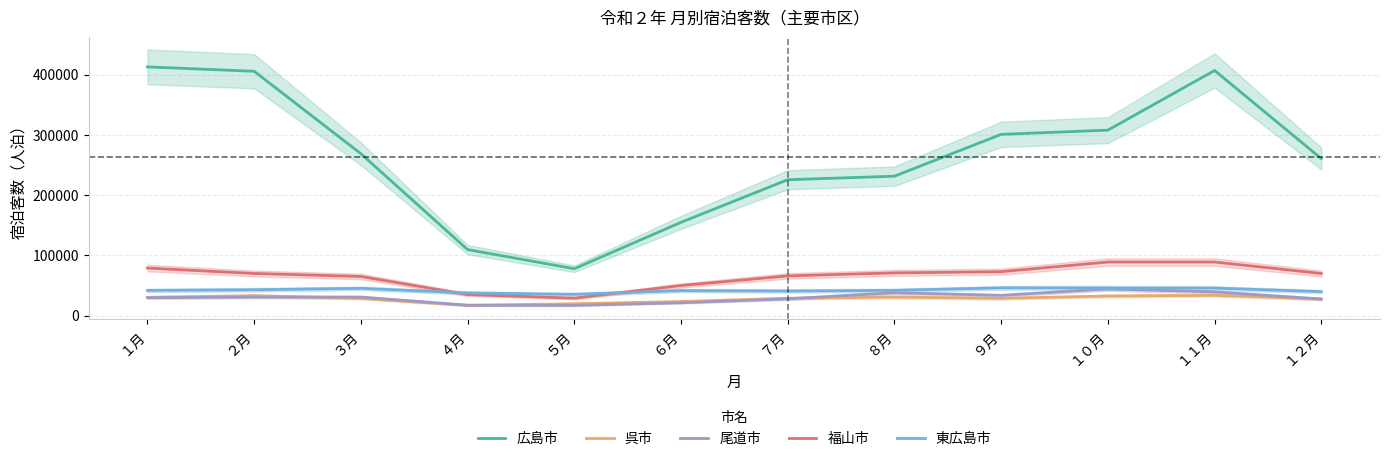

Reading right to left, list all the values displayed in this chart.

広島市: １２月=260700	１１月=406900	１０月=307900	９月=300900	８月=231500	７月=225600	６月=154900	５月=77900	４月=109600	３月=268800	２月=405600	１月=412900
呉市: １２月=27620	１１月=33700	１０月=32600	９月=28730	８月=30850	７月=28800	６月=23370	５月=19840	４月=17080	３月=28660	２月=33140	１月=30410
尾道市: １２月=27608	１１月=39402	１０月=44301	９月=33623	８月=37989	７月=27925	６月=21369	５月=17004	４月=17358	３月=30814	２月=30760	１月=29922
福山市: １２月=70000	１１月=89000	１０月=89000	９月=73000	８月=71000	７月=66000	６月=50000	５月=29000	４月=35000	３月=65000	２月=70000	１月=79000
東広島市: １２月=39874	１１月=45719	１０月=45972	９月=46159	８月=41950	７月=40864	６月=41519	５月=35379	４月=37664	３月=45331	２月=42978	１月=41848